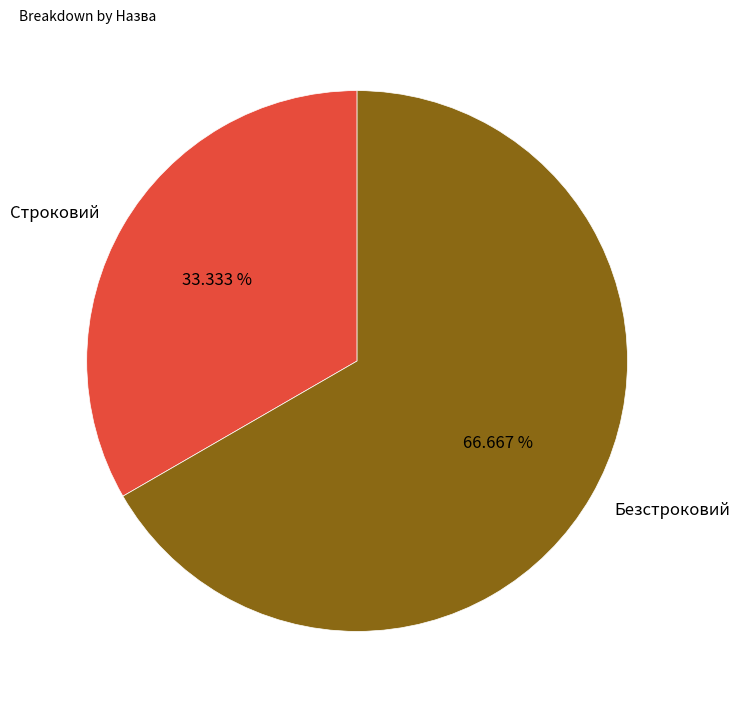

Which slice is the smallest?

Строковий